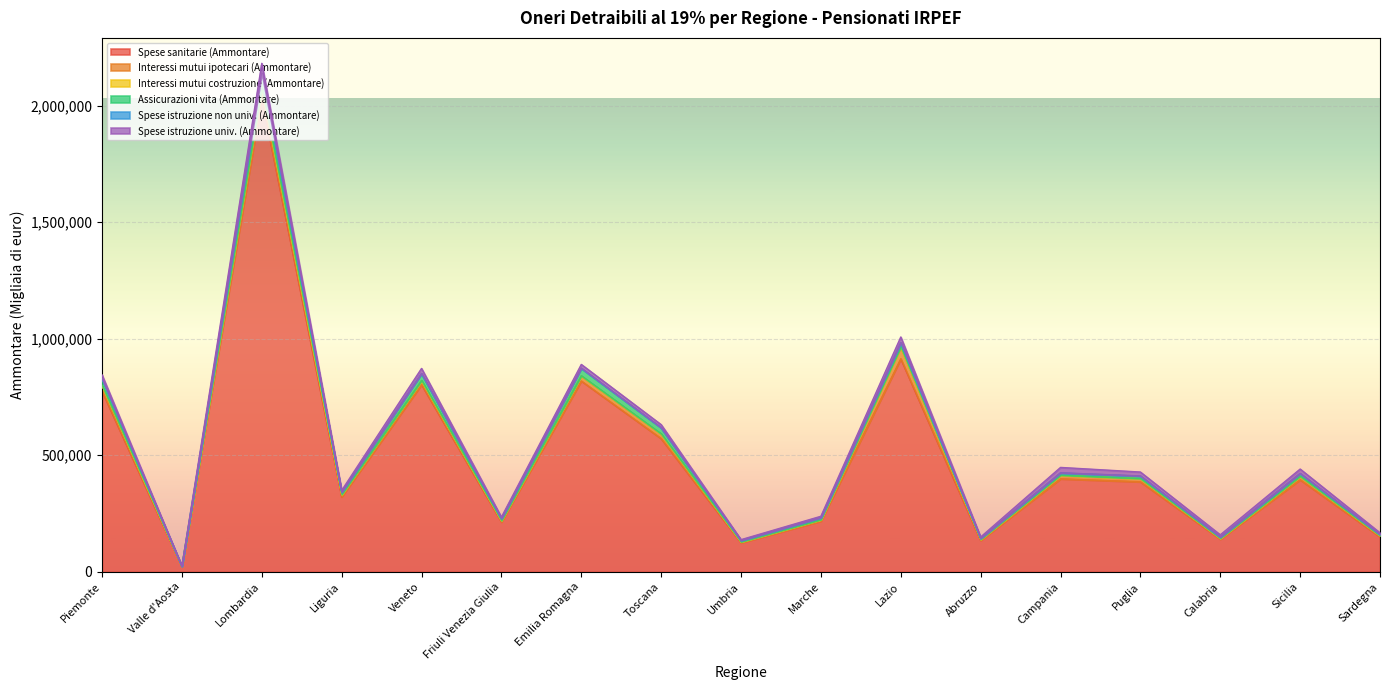

What is the average value of the Spese sanitarie (Ammontare) series?

494992